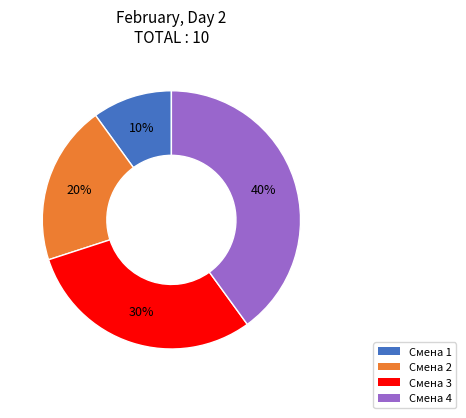

Is there any slice that represents more than half of the pie?

No